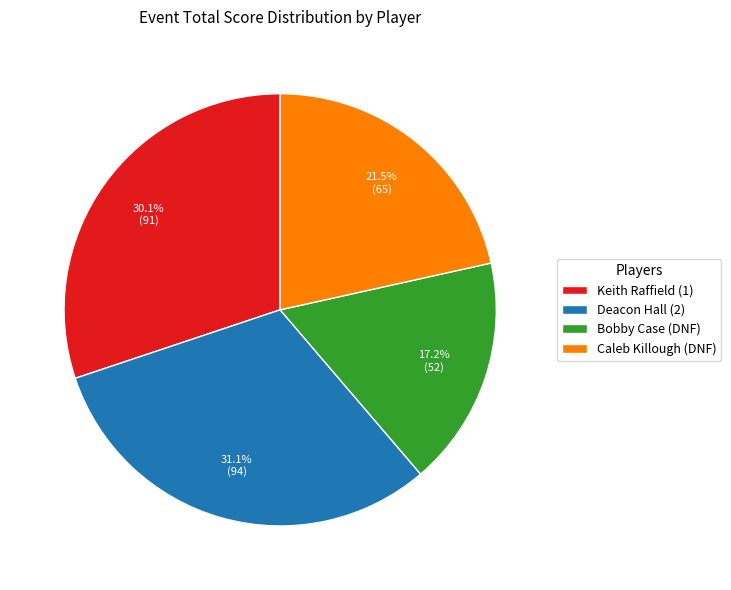

What is the ratio of the value at Deacon Hall (2) to the value at Keith Raffield (1)?

1.0